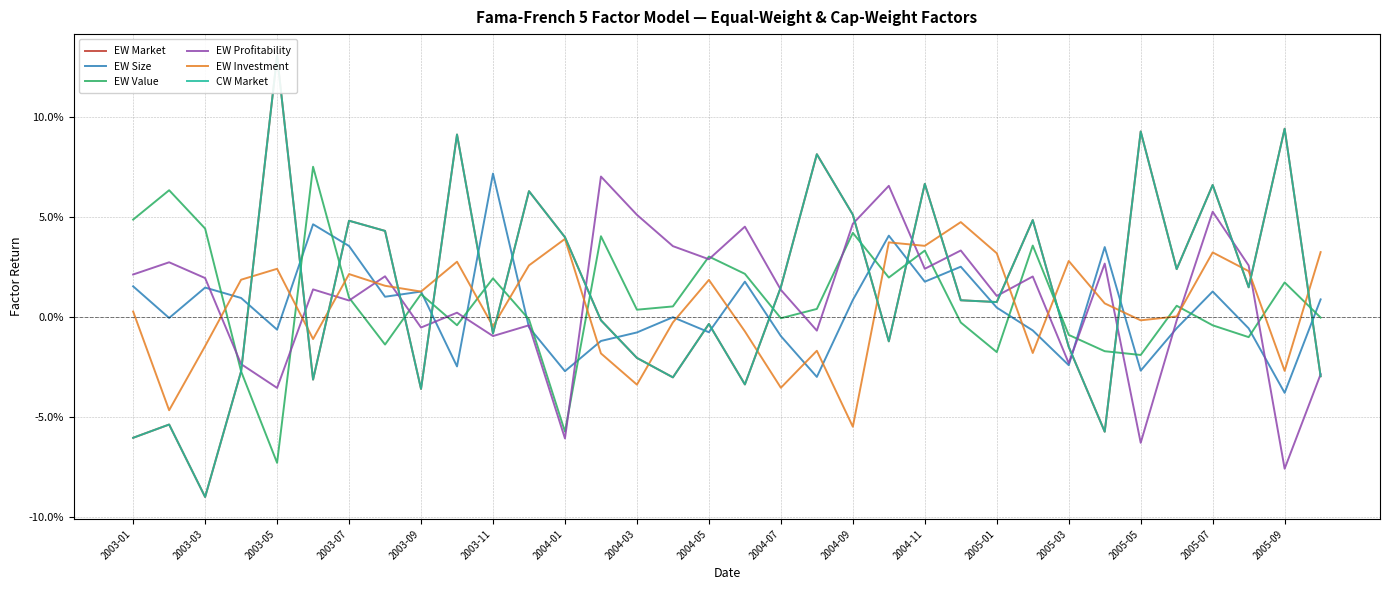

Is it true that EW Profitability equals 0.0 at 2004-03?

False